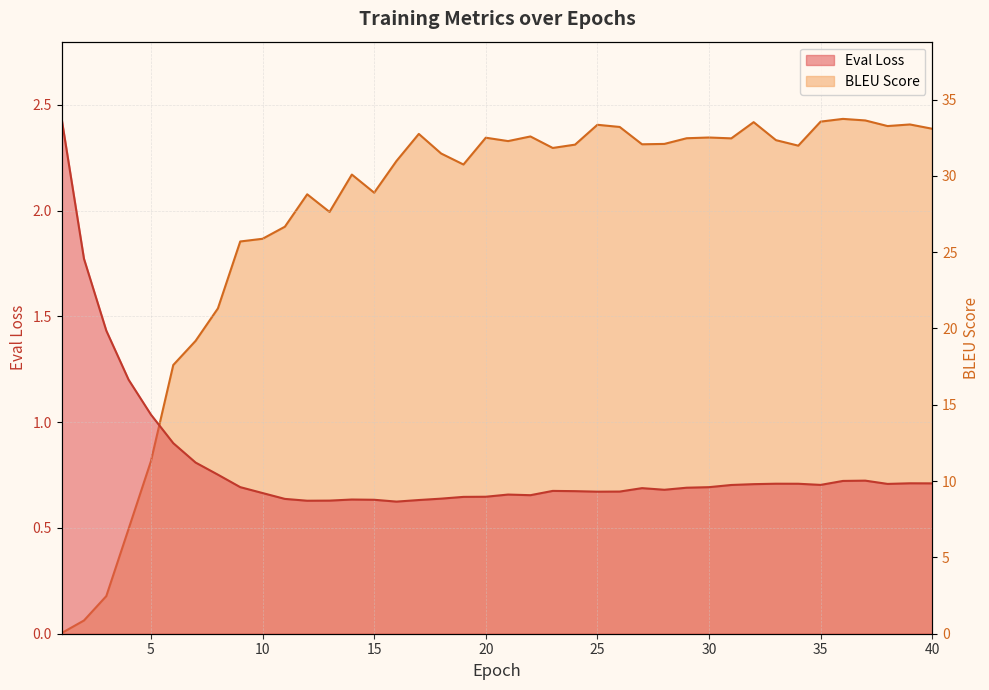

What is the total value across all series at 36?

34.5